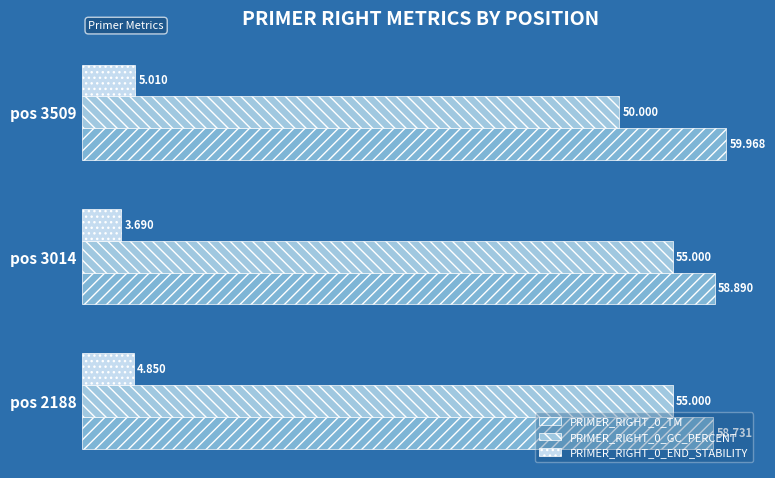

What is the greatest value displayed?

60.0